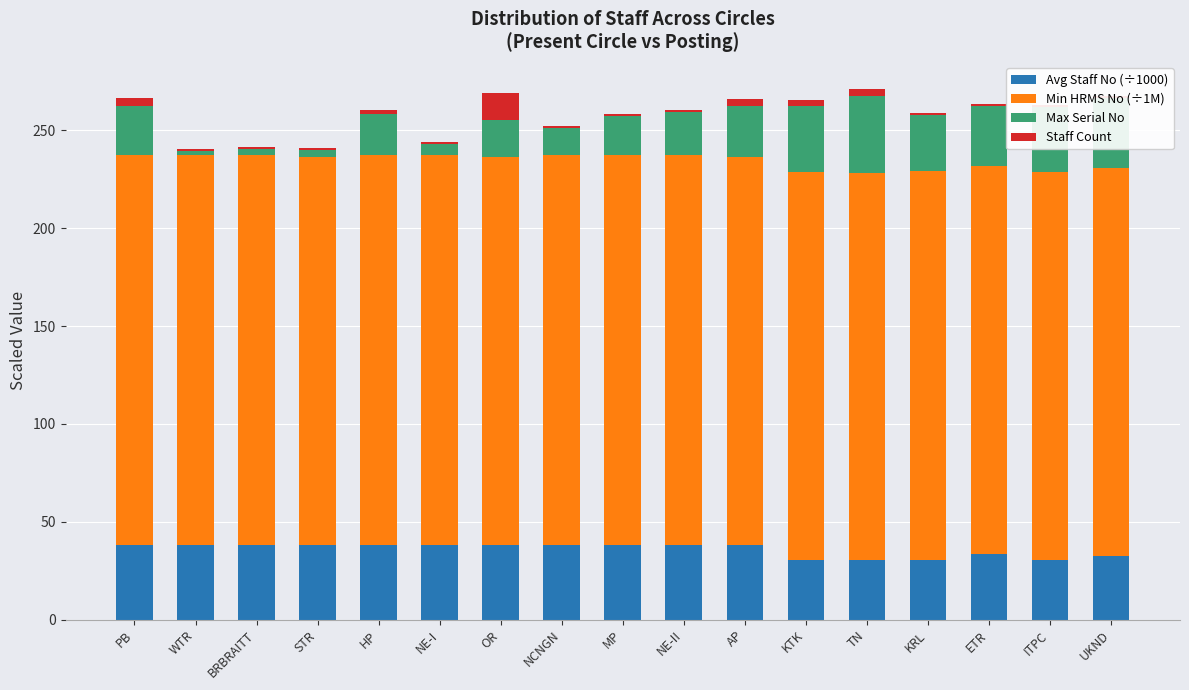

List the series in order of their peak value, lowest first.

Staff Count, Avg Staff No (÷1000), Max Serial No, Min HRMS No (÷1M)